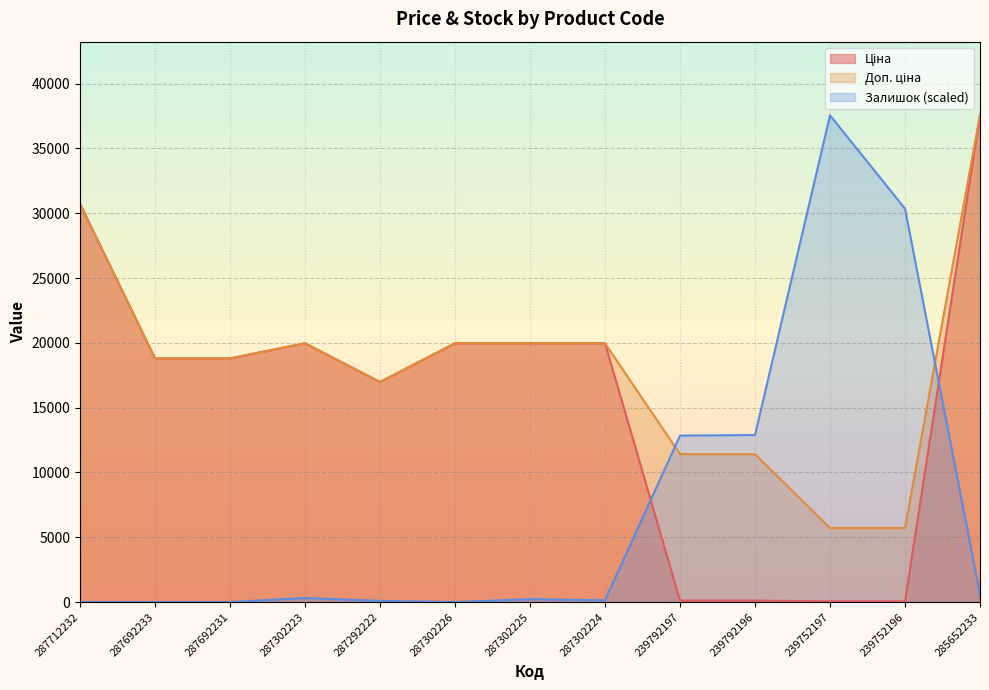

What is the label of the 4th point from the right?

239792196